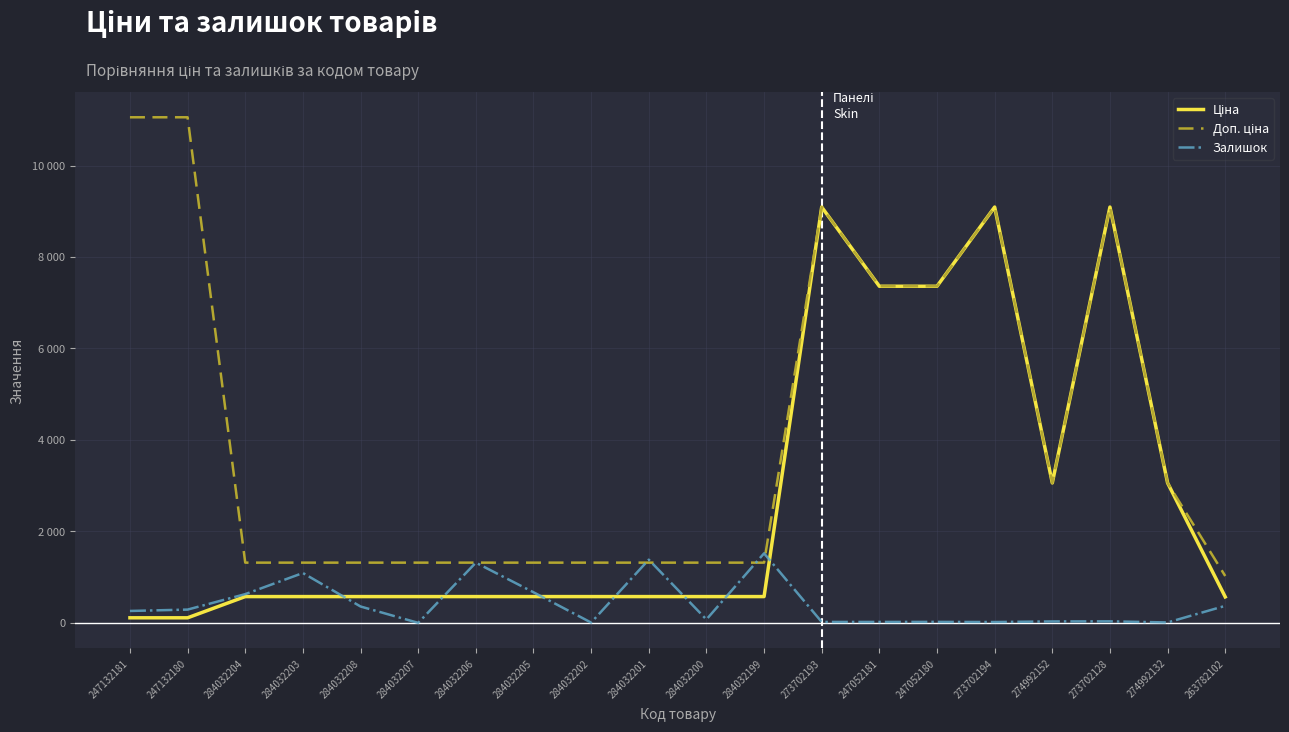

What is the average value of the Залишок series?

405.9